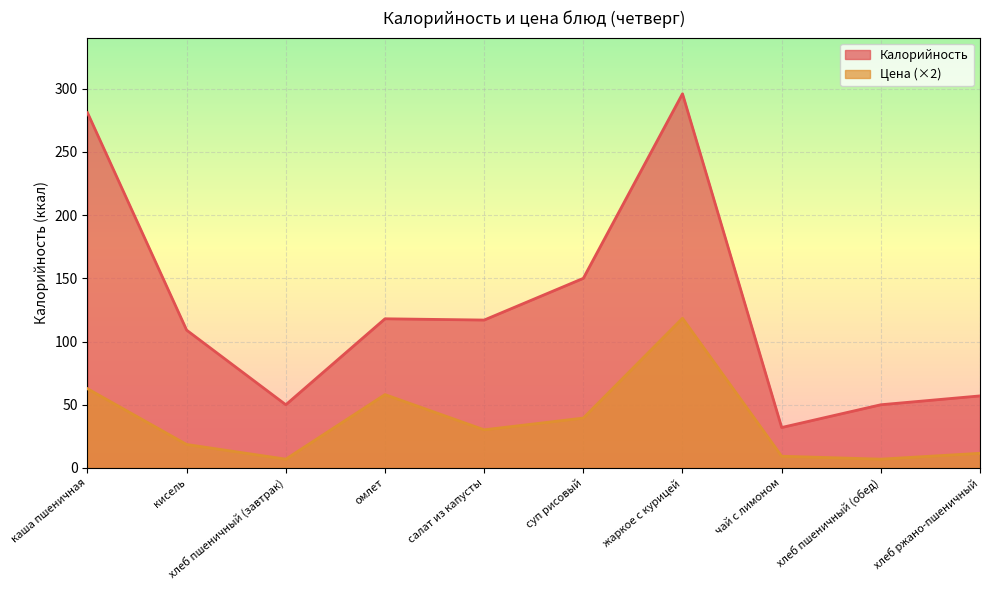

What are all the series names shown in the legend?

Калорийность, Цена (×2)